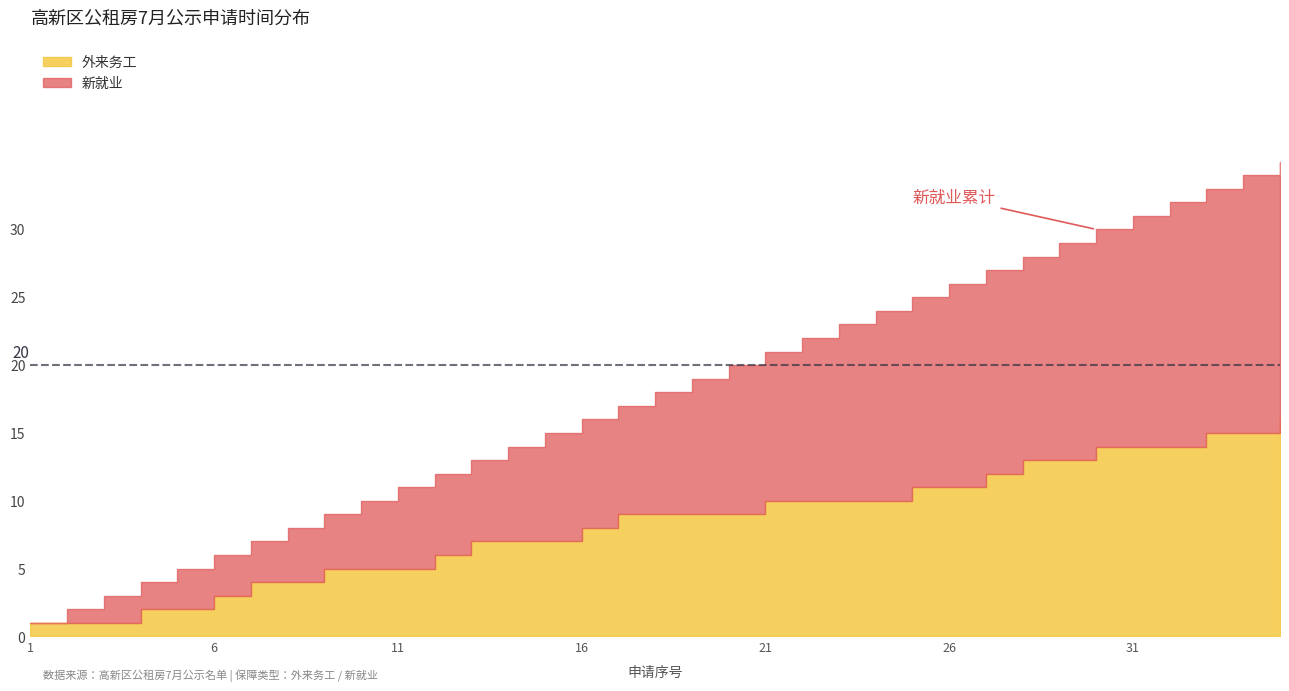

Which series has the largest range (max minus min)?

新就业